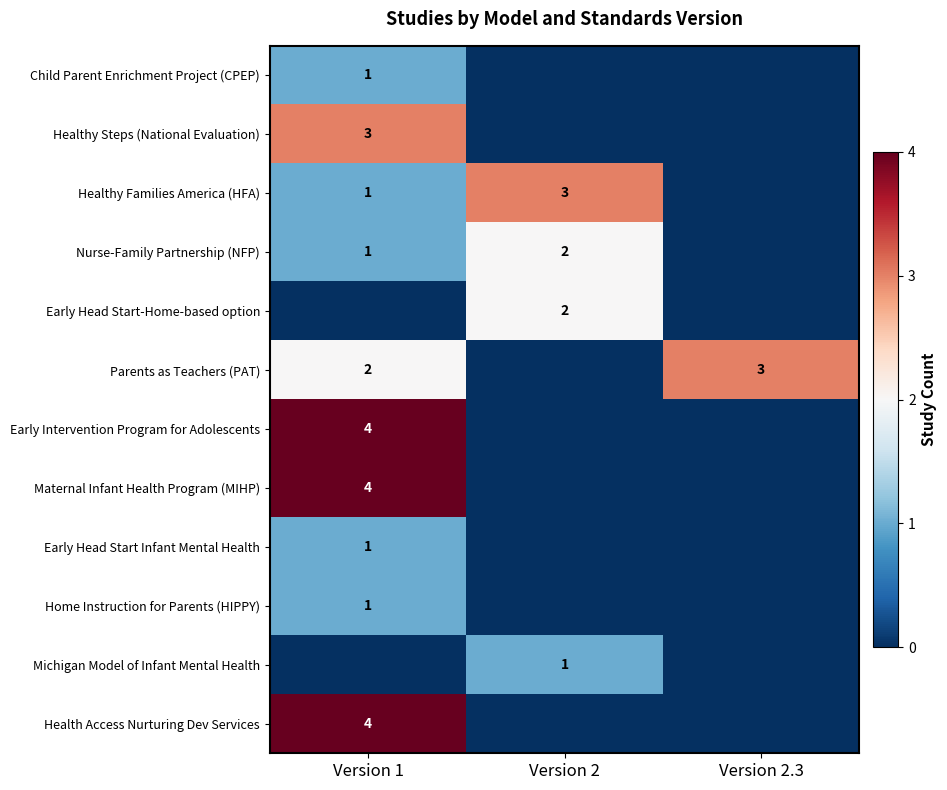

The value of Nurse-Family Partnership (NFP) at Version 1 is 1. True or false?

True